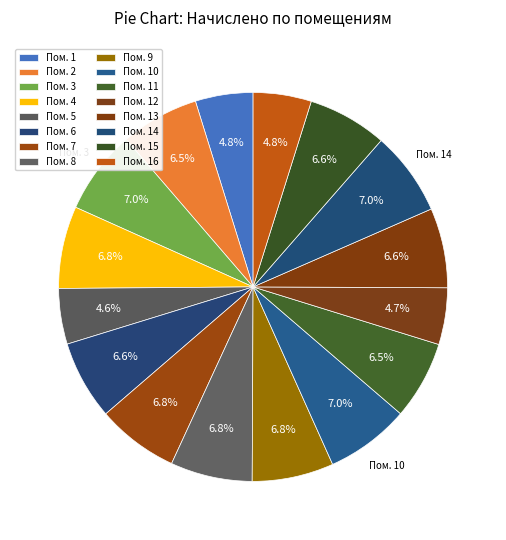

Count the number of slices in the pie.

16